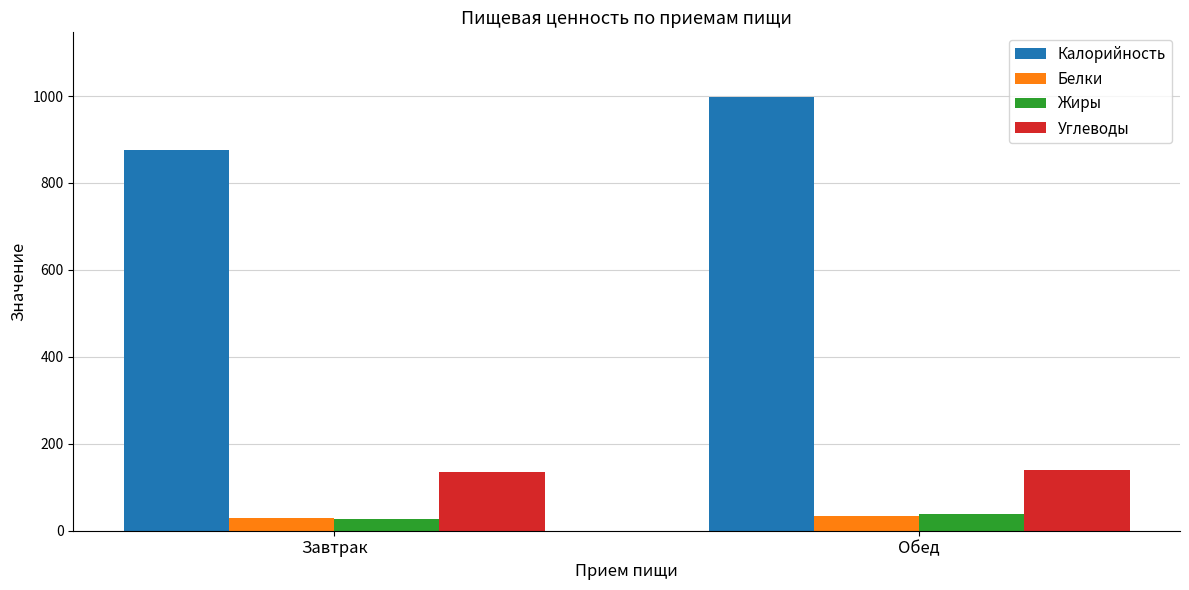

Which series has the largest range (max minus min)?

Калорийность